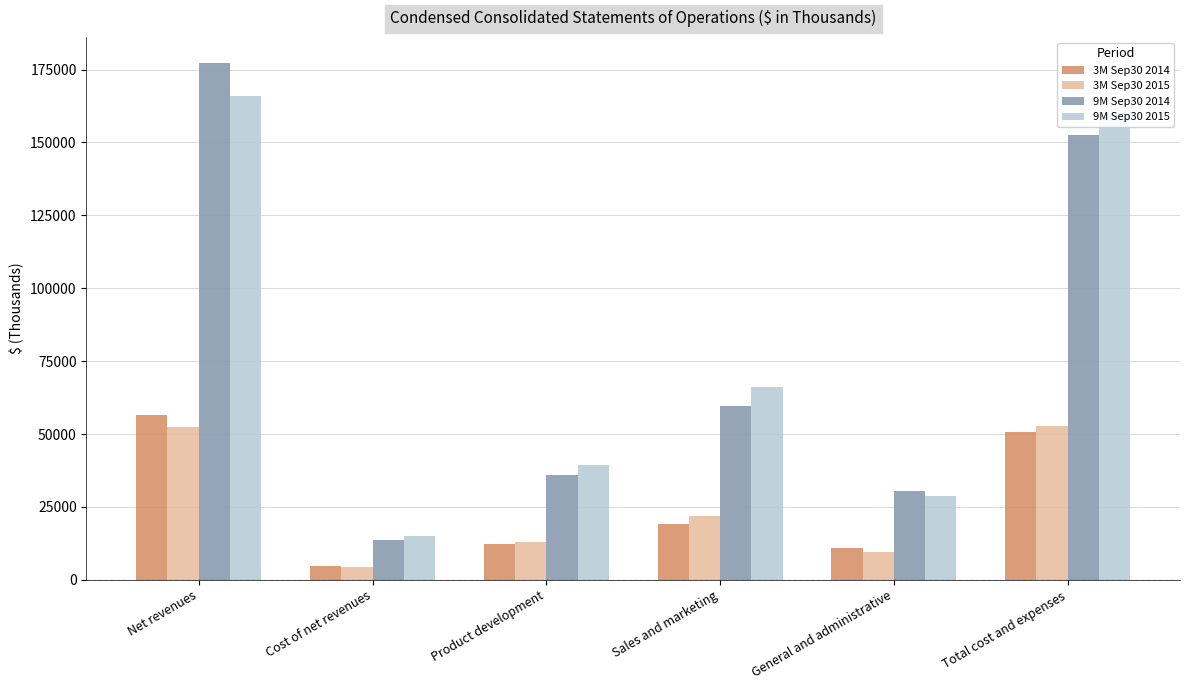

How many distinct data groups are displayed?

4